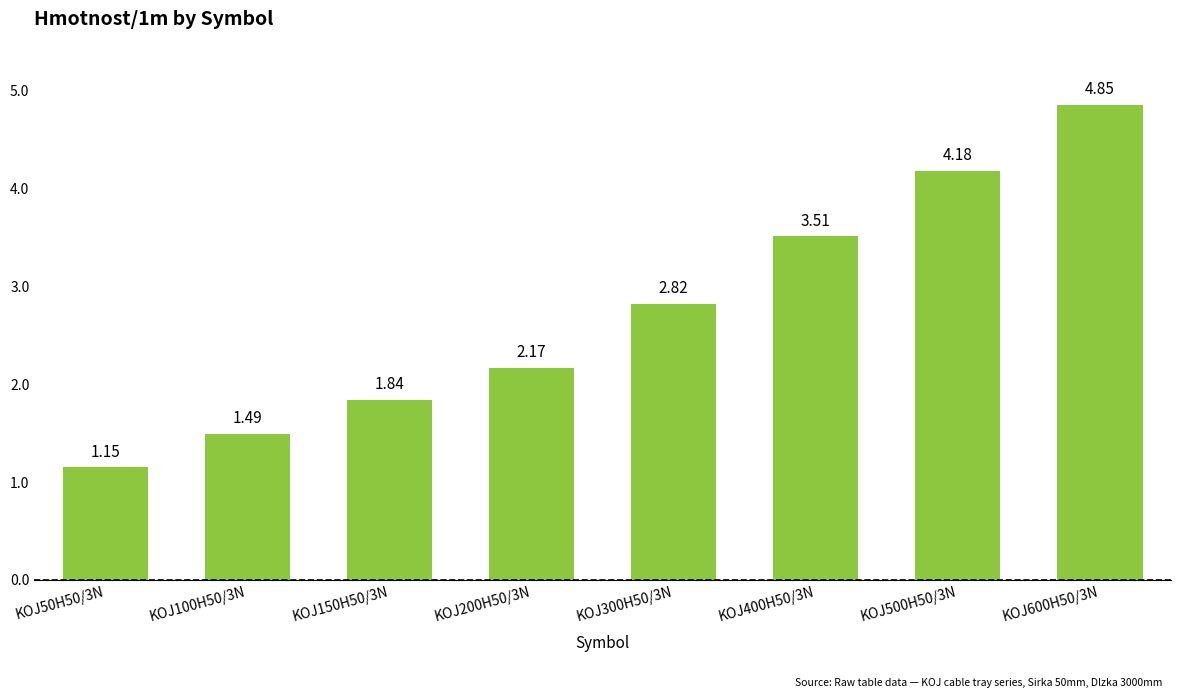

Rank the categories by value from highest to lowest.

KOJ600H50/3N, KOJ500H50/3N, KOJ400H50/3N, KOJ300H50/3N, KOJ200H50/3N, KOJ150H50/3N, KOJ100H50/3N, KOJ50H50/3N